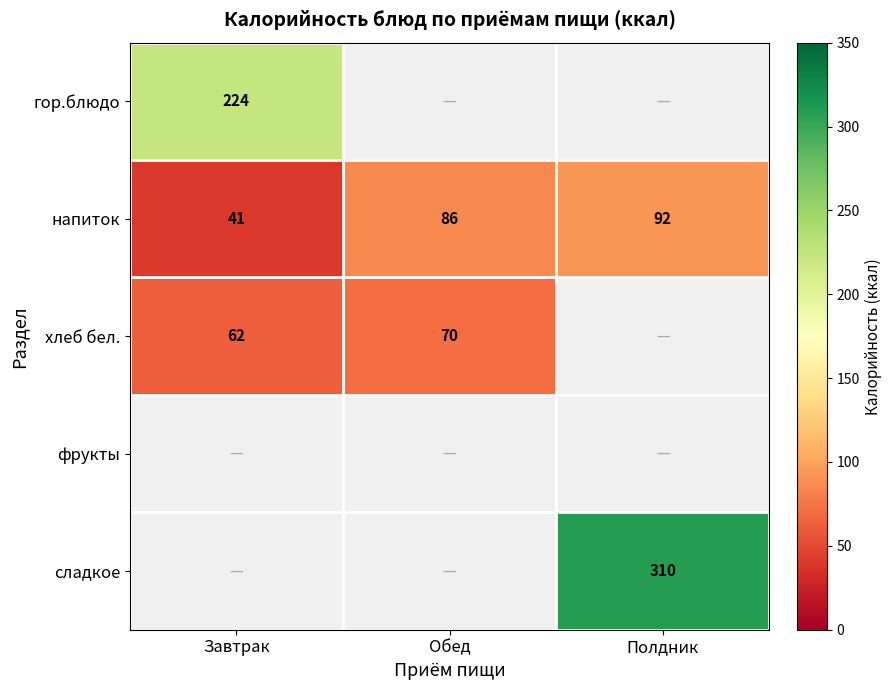

Is the value of хлеб бел. at Обед greater than the value of напиток at Обед?

No